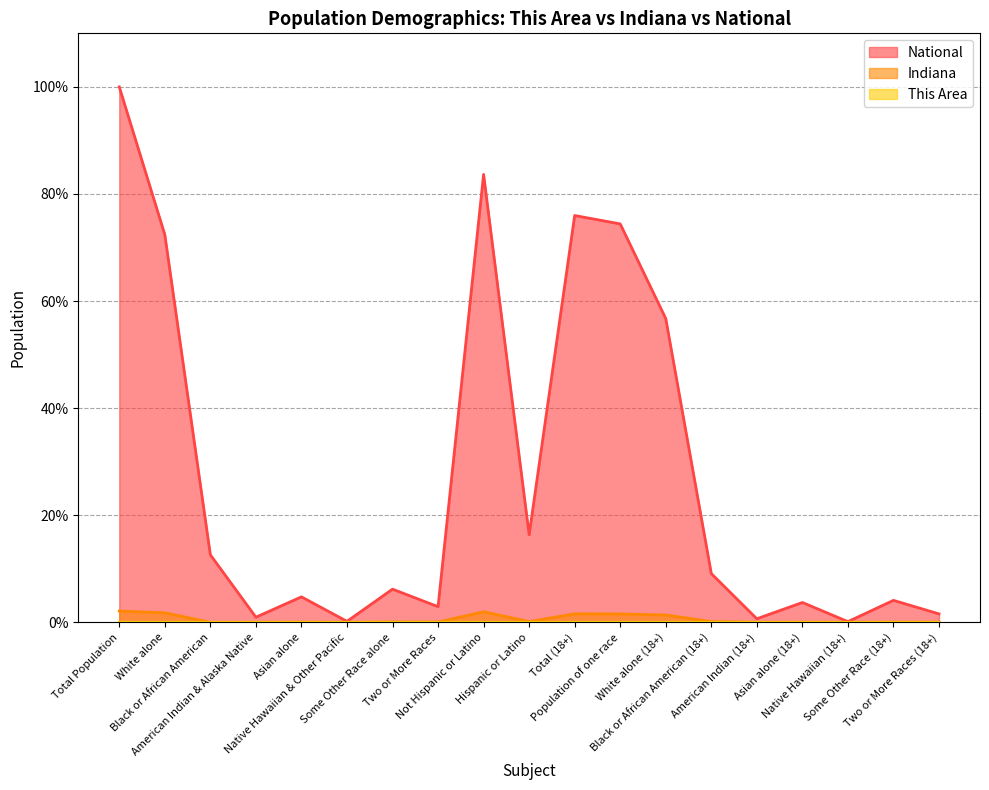

The Indiana series shows 2.0 at Not Hispanic or Latino. True or false?

True